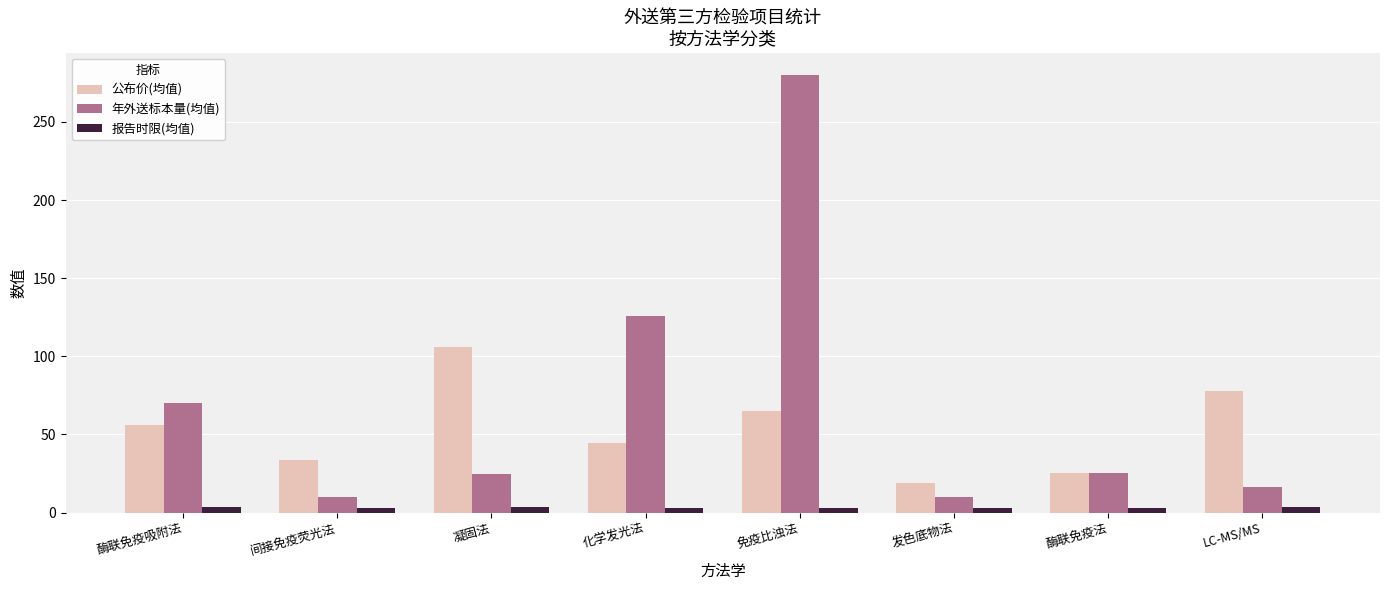

At 化学发光法, list the series in order from smallest to largest.

报告时限(均值), 公布价(均值), 年外送标本量(均值)